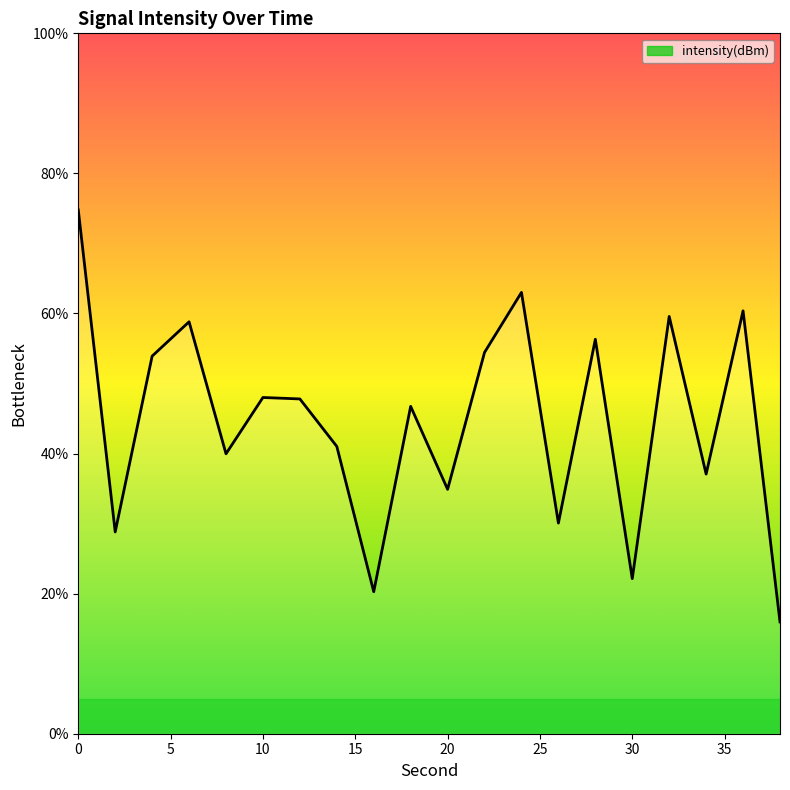

What is the difference between the maximum and second lowest values?

54.5